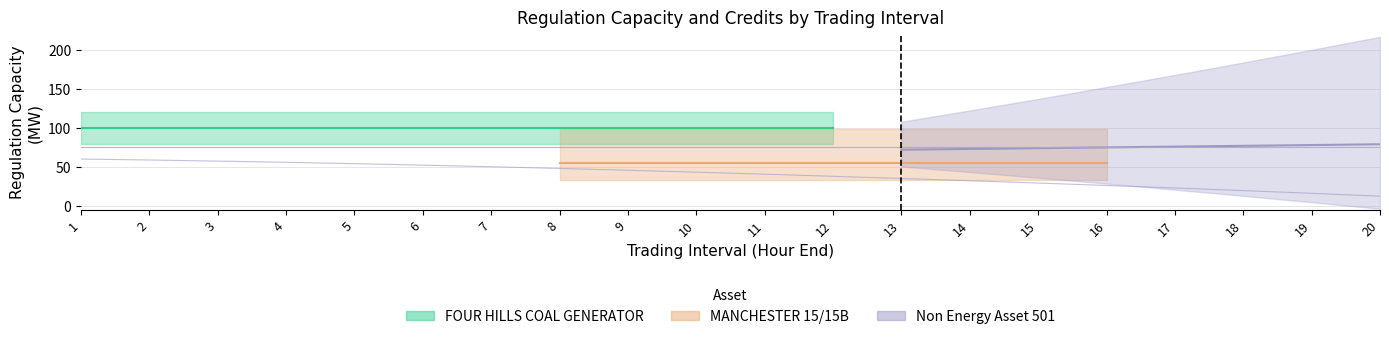

True or false: FOUR HILLS COAL GENERATOR has more than 2 points higher than both neighbors.

False